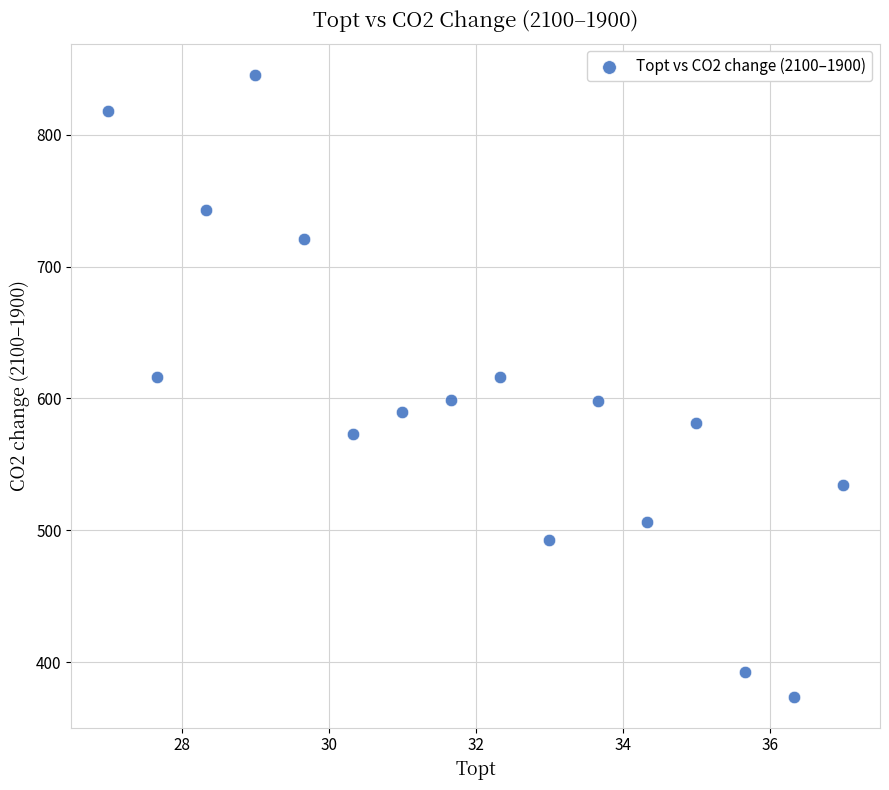

What is the range of Y values (max minus min)?

471.8